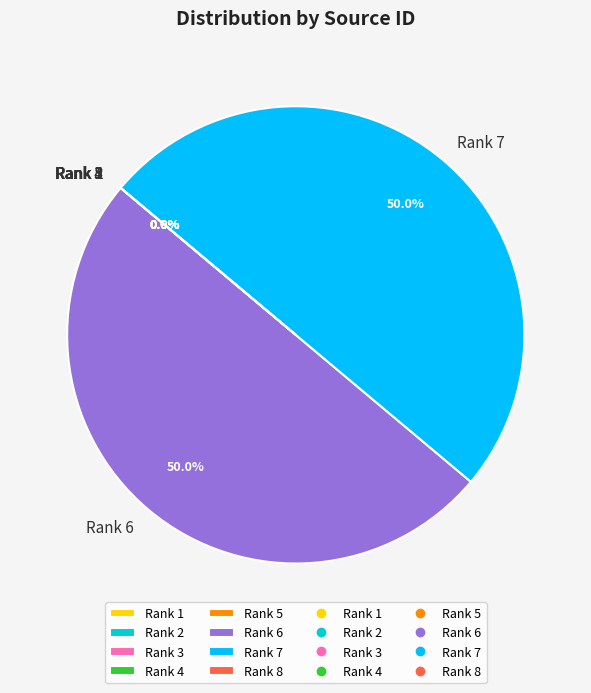

Rank the categories by value from highest to lowest.

Rank 6, Rank 7, Rank 1, Rank 5, Rank 2, Rank 4, Rank 3, Rank 8